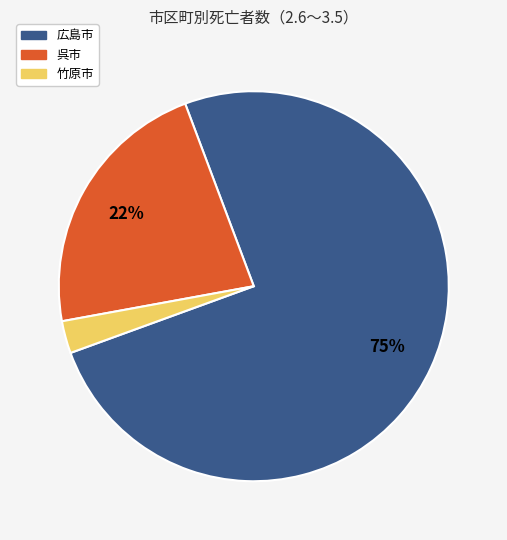

True or false: 竹原市 accounts for 3% of the total.

True